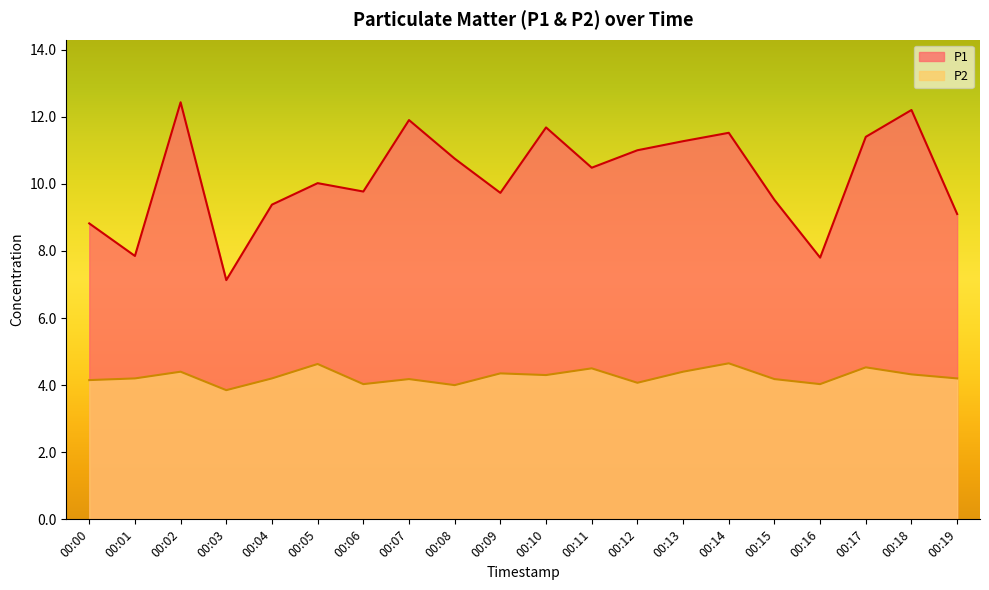

What is the total value across all series at 00:16?

11.8